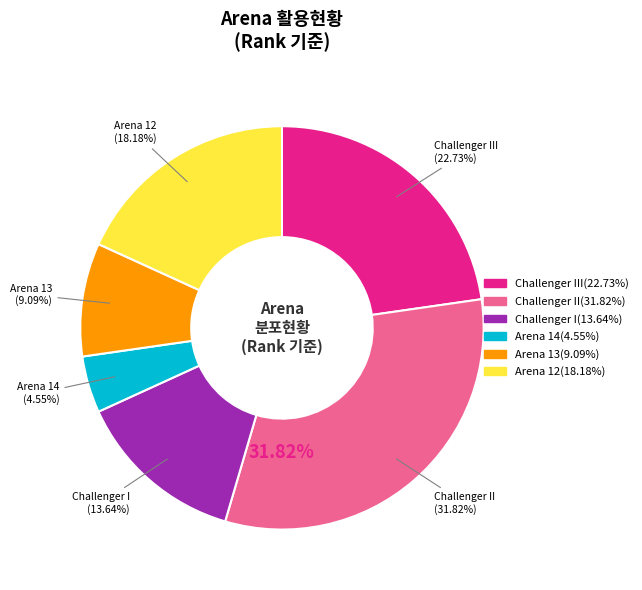

What portion of the pie excludes Arena 13?

90.9%